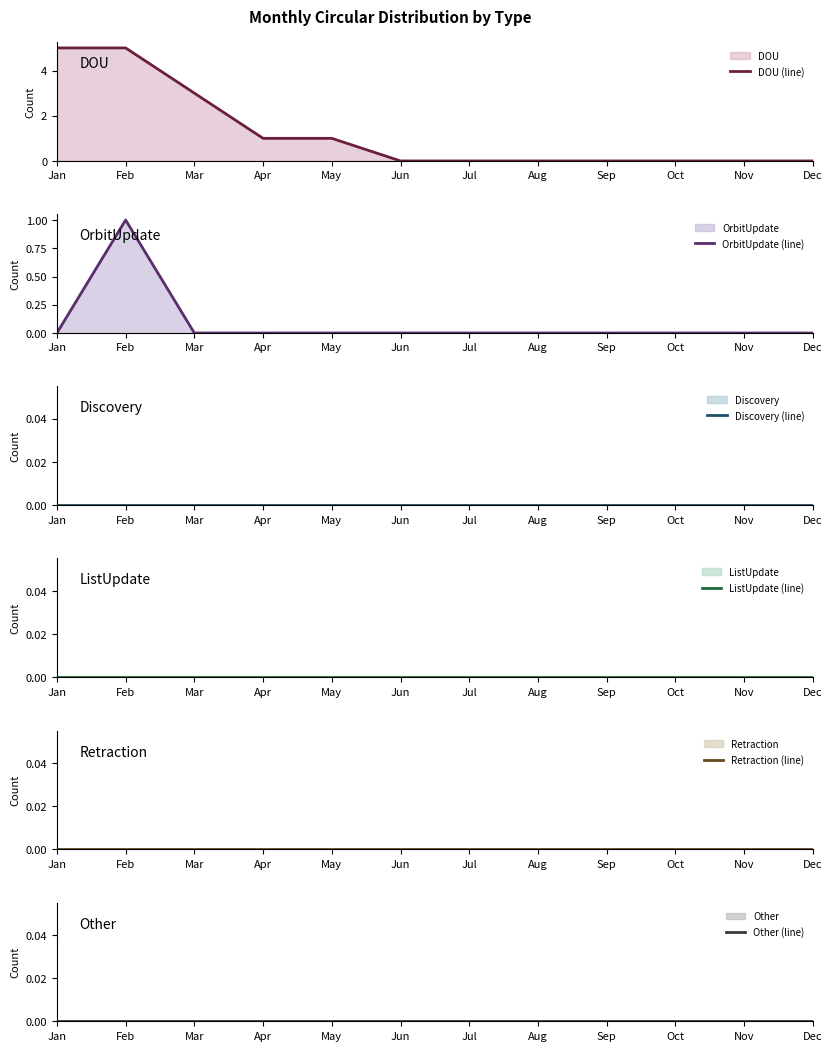

Which series has the largest total across all categories?

DOU (line)